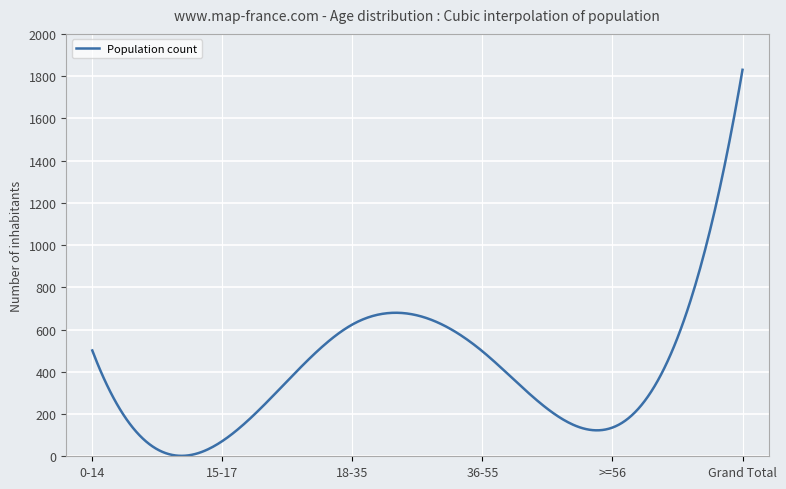

What is the difference between the maximum and minimum values?

1827.9